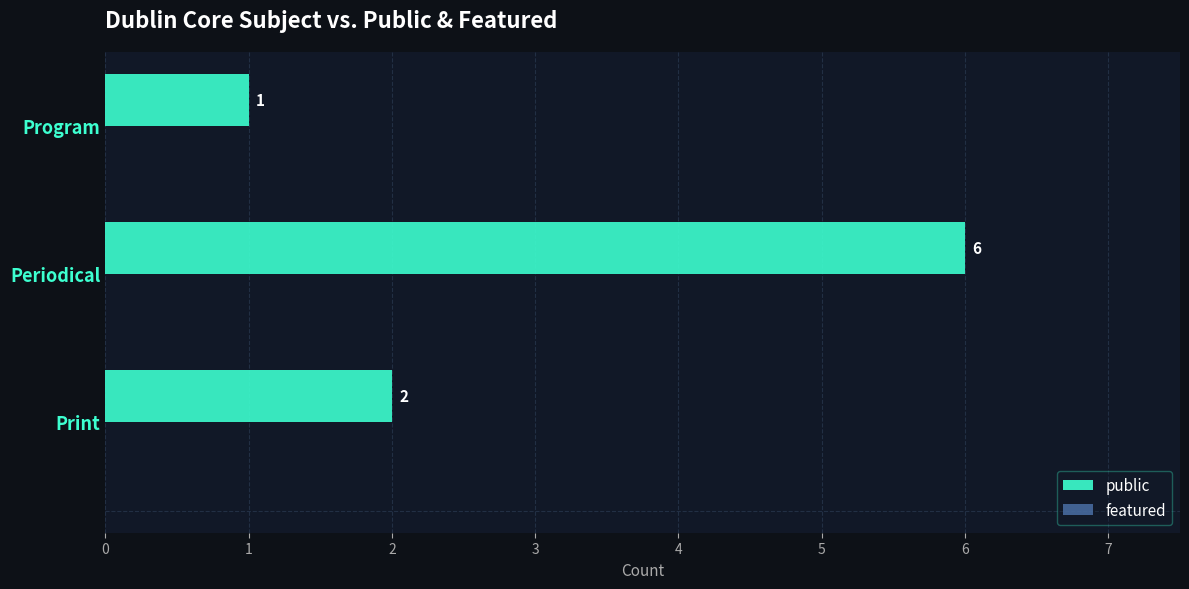

What is the difference between the values at Periodical and Program?

5